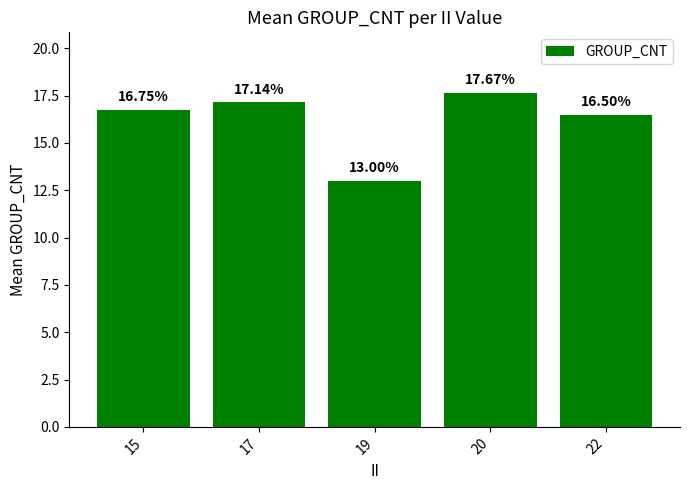

Reading left to right, what are all the values shown in this chart?

16.8	17.1	13.0	17.7	16.5